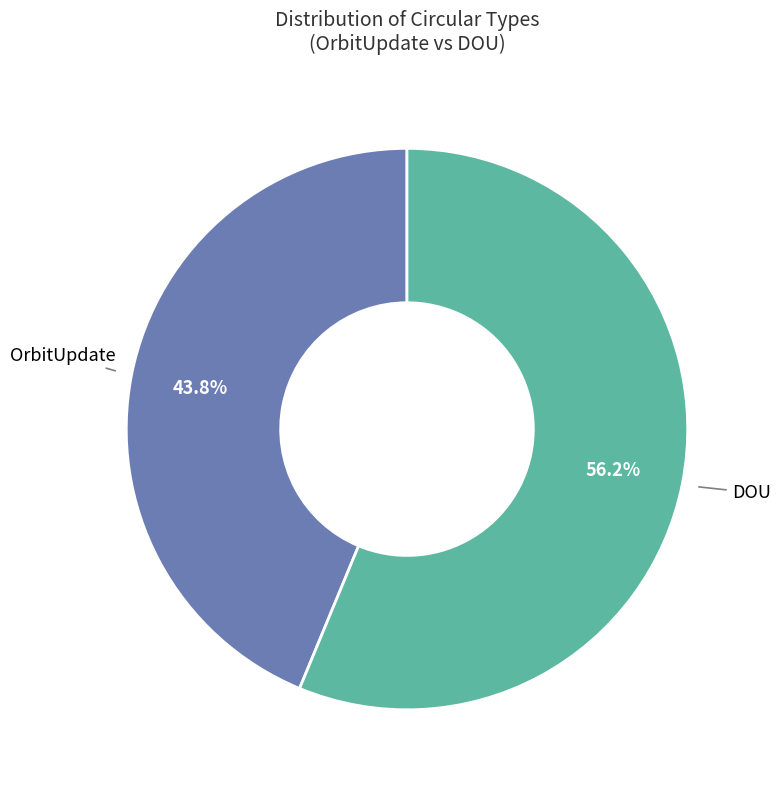

Is there any slice that represents more than half of the pie?

Yes